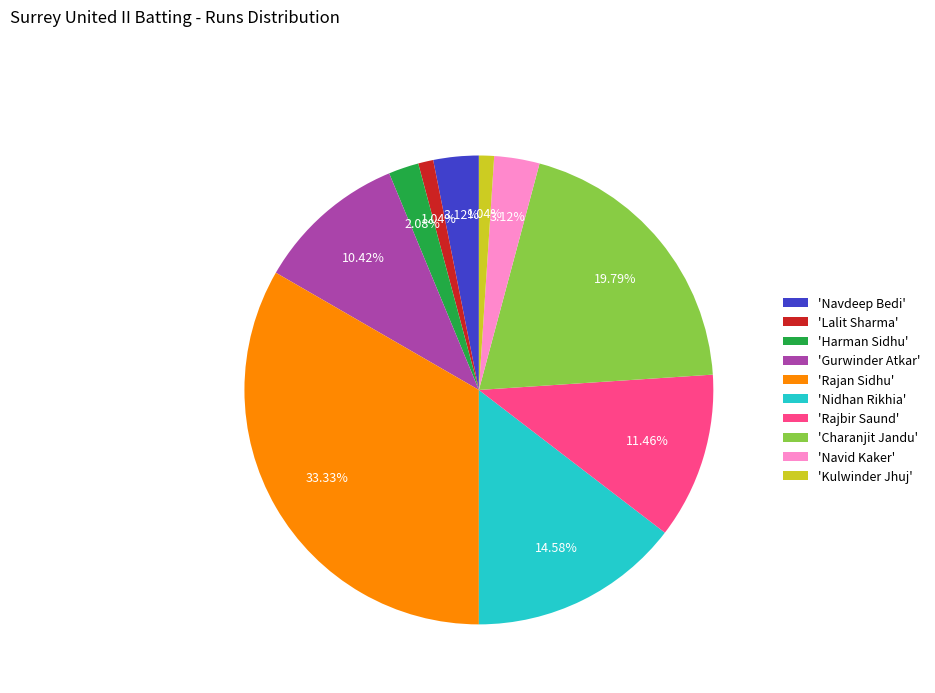

Do 'Lalit Sharma' and 'Rajbir Saund' together represent more than half of the pie?

No